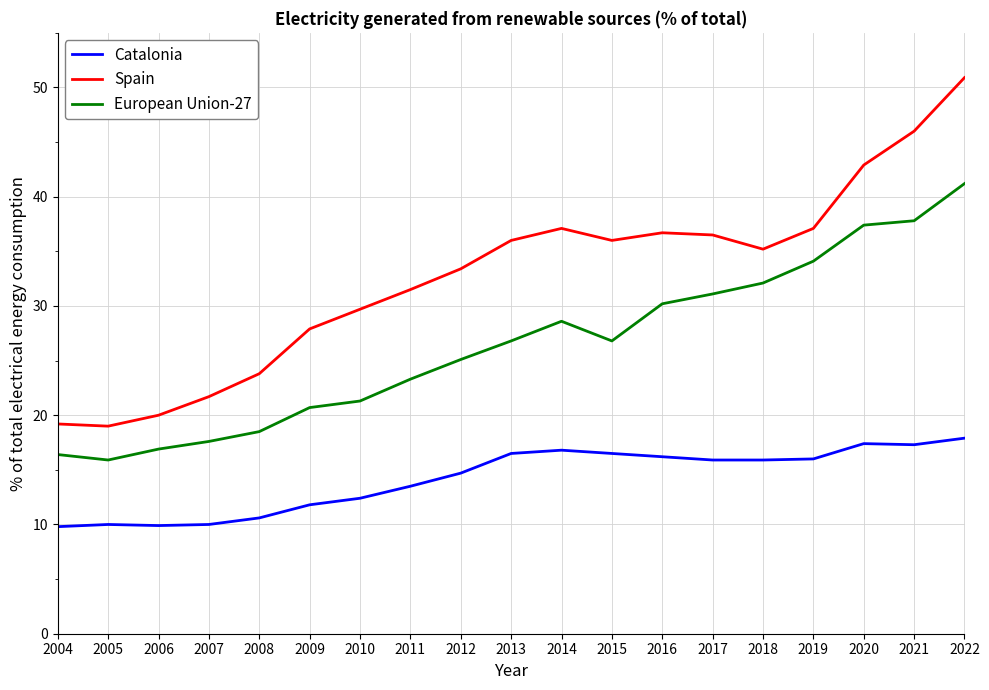

What is the difference between the maximum and minimum values in the Spain series?

31.9